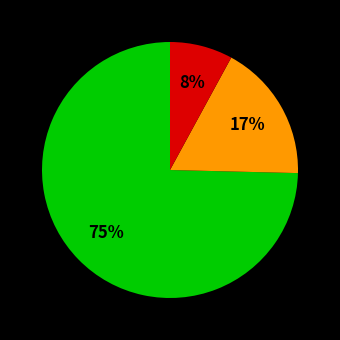

To the nearest percent, what is the difference between the largest and smallest slice percentages?

67%